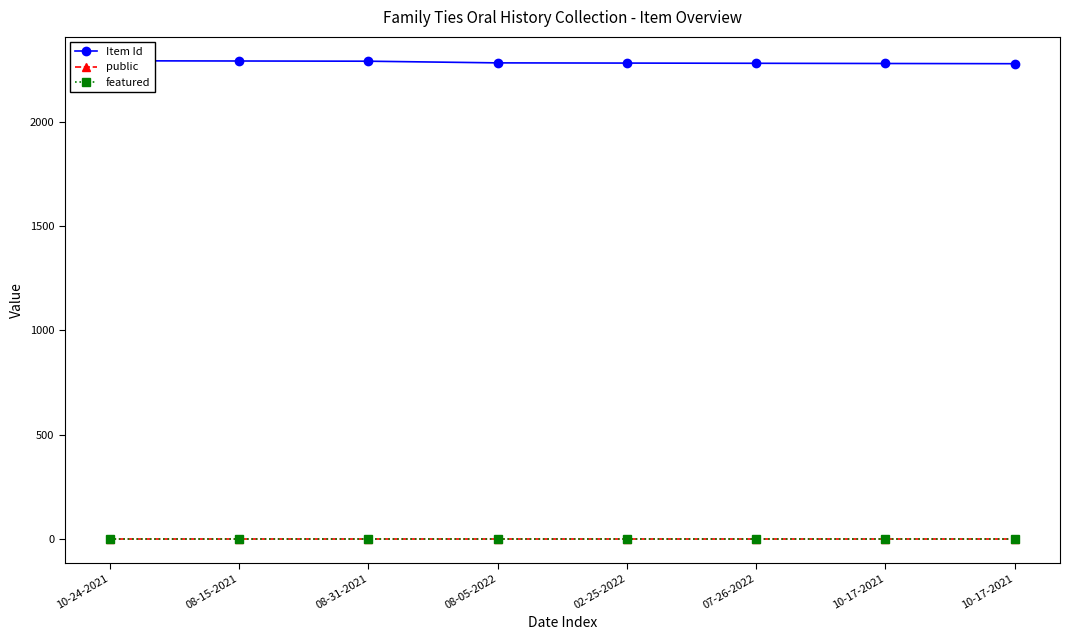

True or false: Item Id has more than 0 points higher than both neighbors.

False